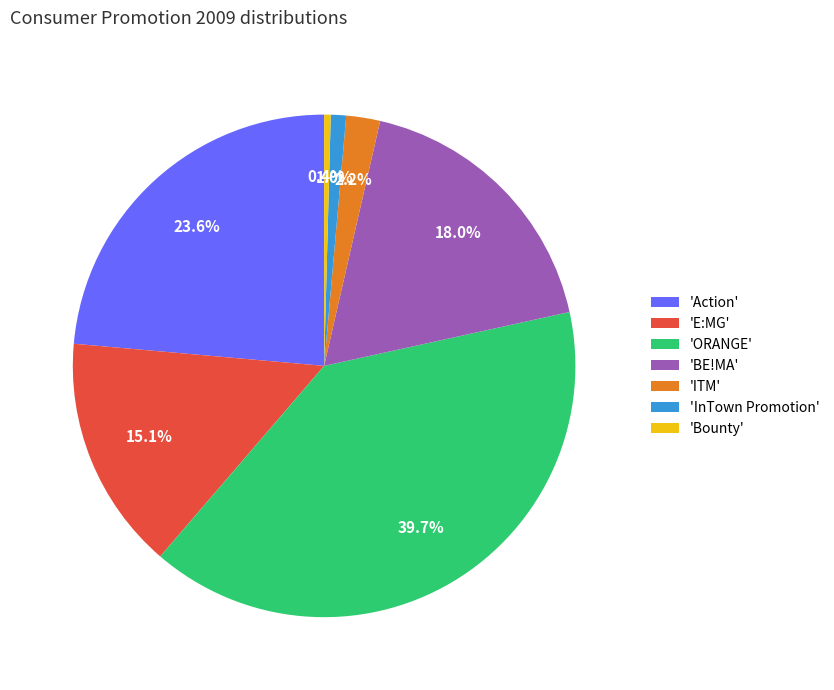

To the nearest percent, what is the average slice percentage?

14%